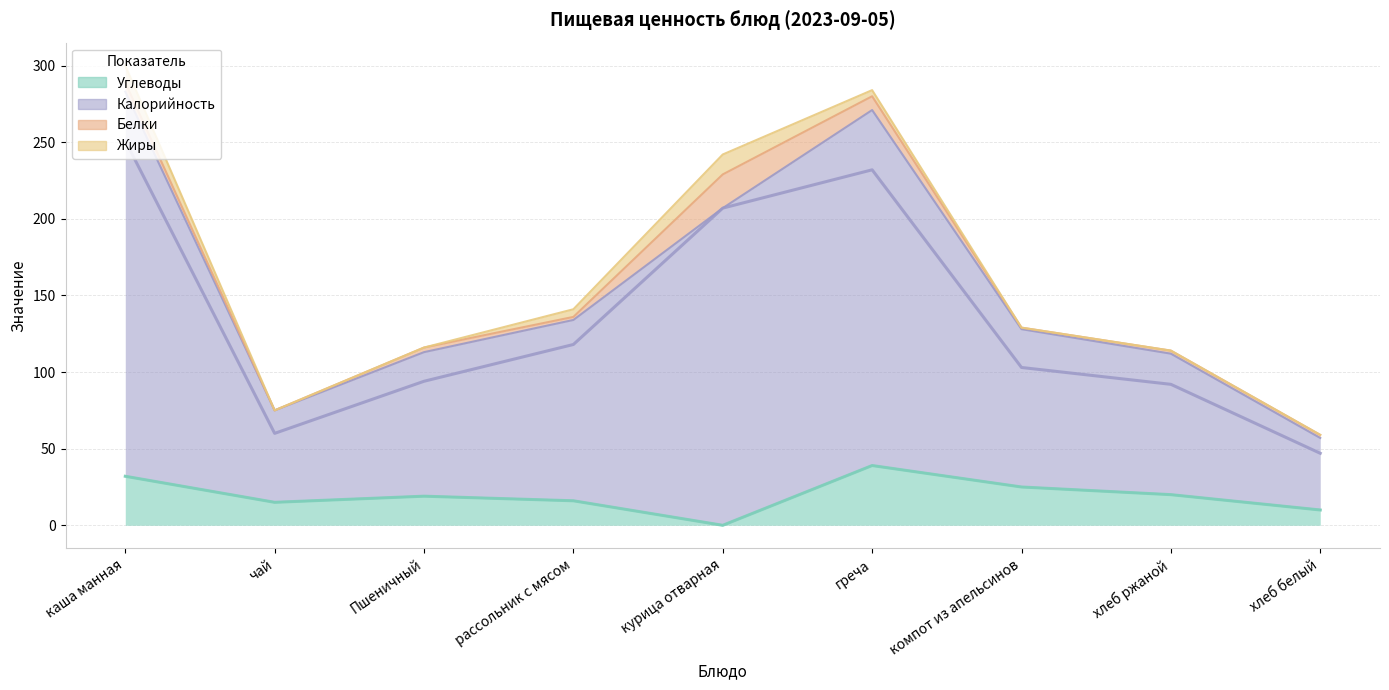

Which category has the lowest value in the Углеводы series?

курица отварная